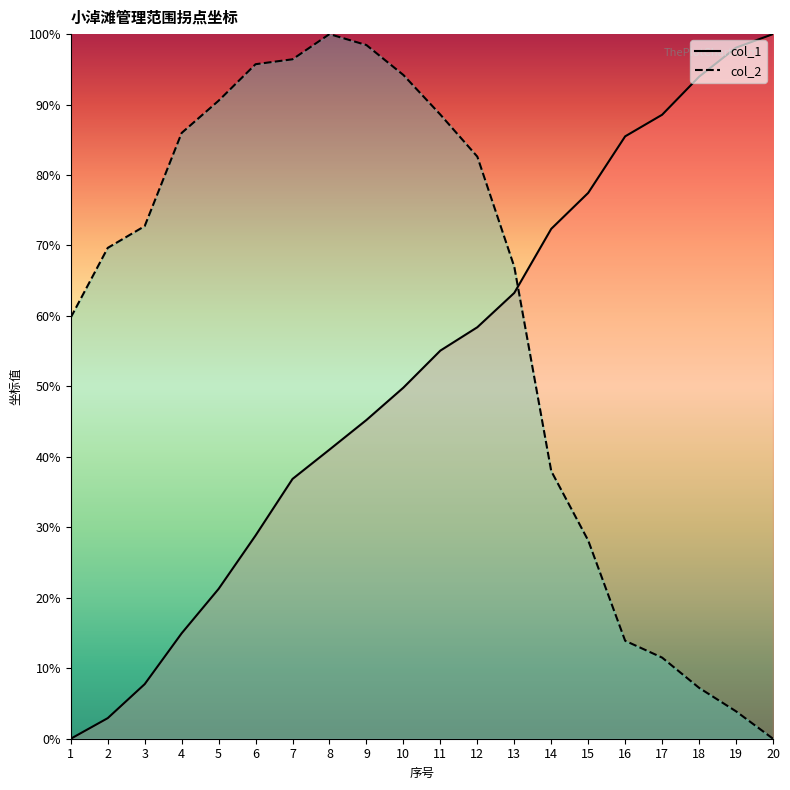

What is the maximum value shown in the chart?

100.0